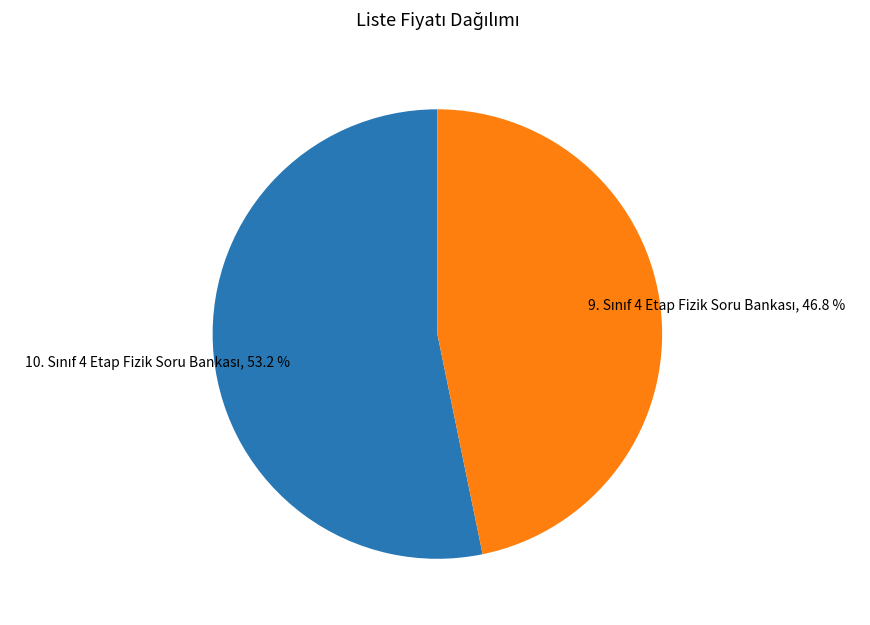

Does any single category account for the majority?

Yes